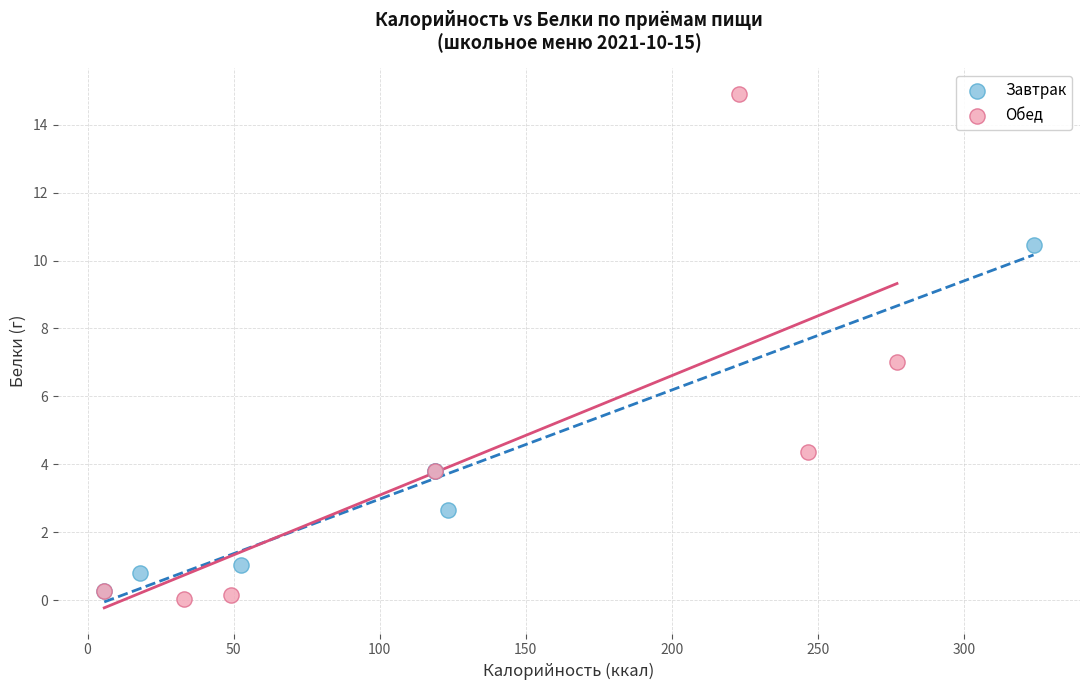

Which series reaches the maximum Y coordinate?

Обед